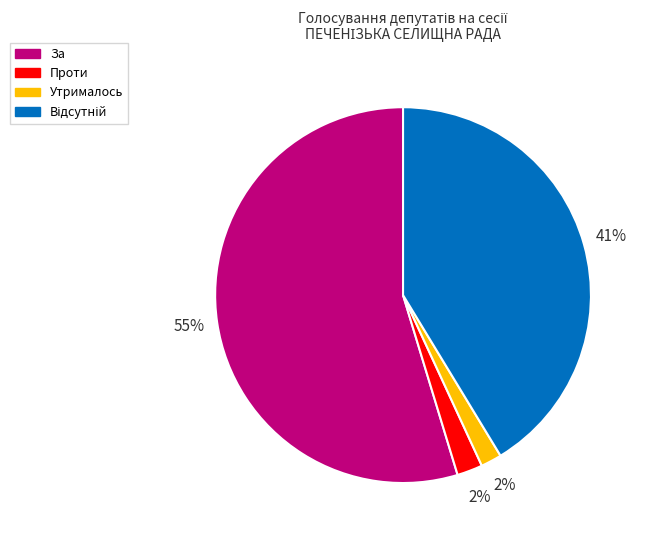

What is the largest slice in the pie chart?

За